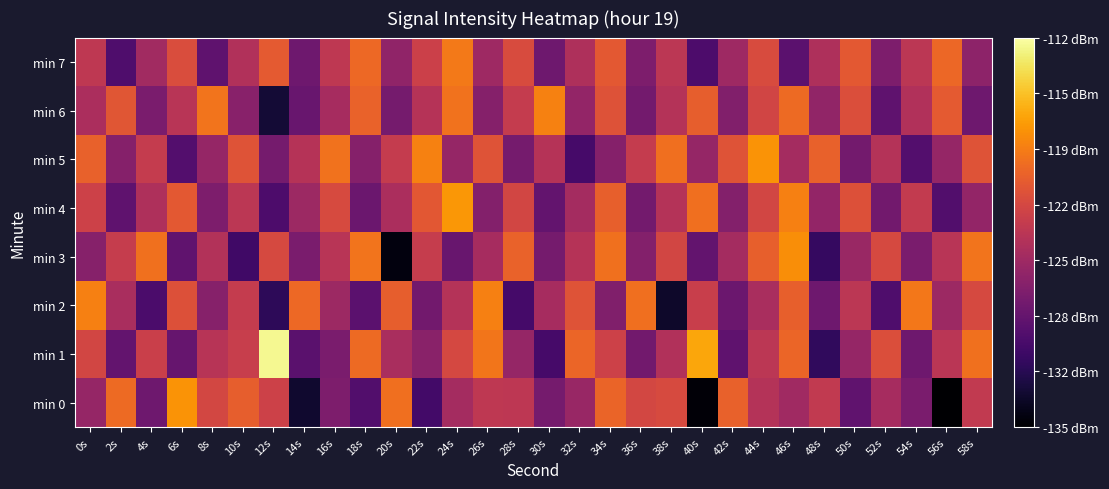

At how many categories does at least one series exceed -133?

30